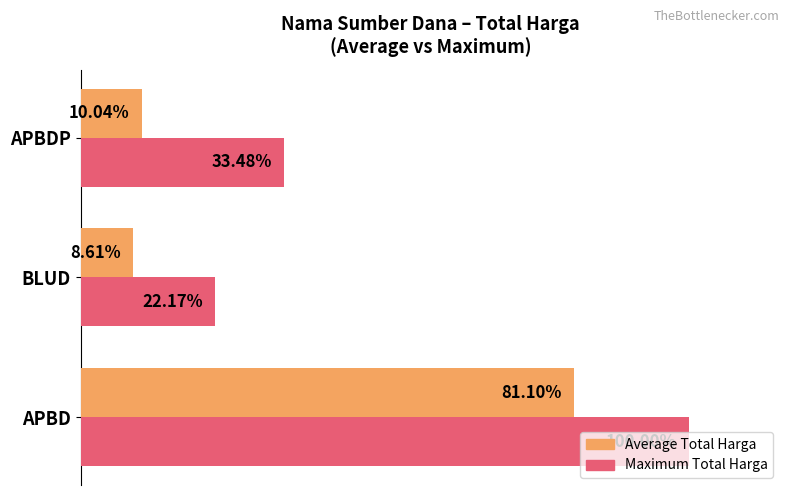

Which series has the largest total across all categories?

Maximum Total Harga